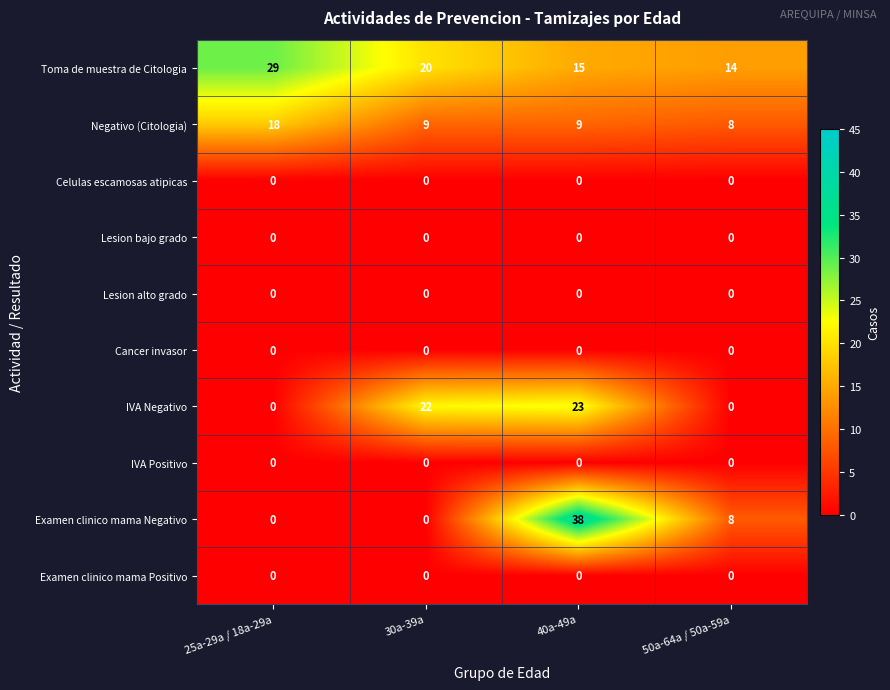

Rank the categories by Toma de muestra de Citologia value from lowest to highest.

50a-64a / 50a-59a, 40a-49a, 30a-39a, 25a-29a / 18a-29a